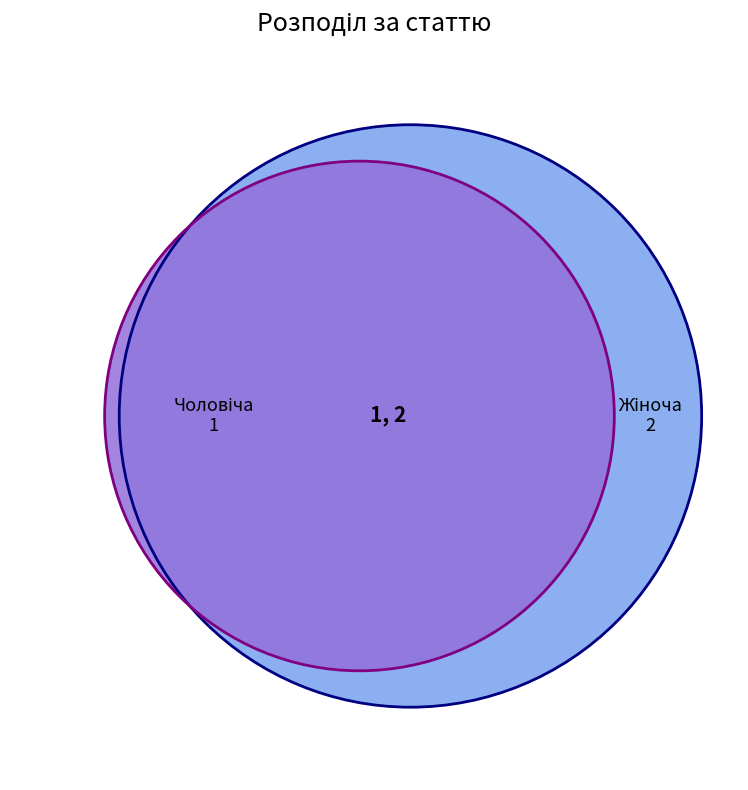

How many slices are in this pie chart?

2